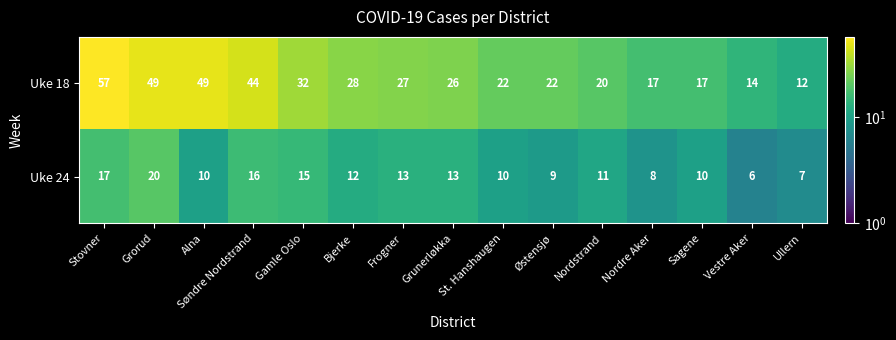

What is the total value across all series at Stovner?

74